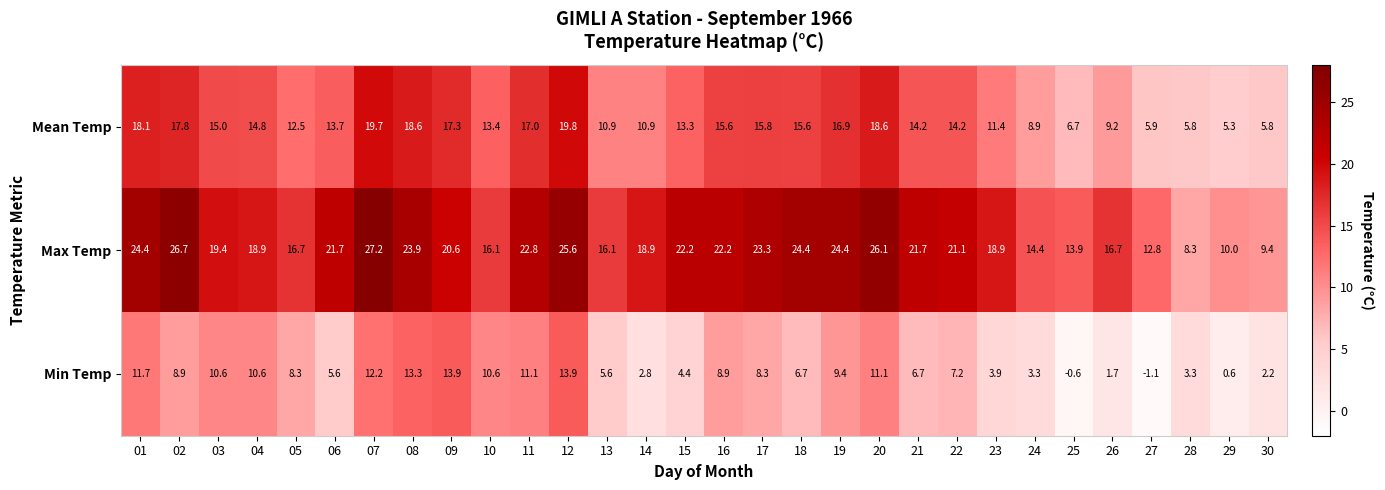

At 10, list the series in order from largest to smallest.

Max Temp, Mean Temp, Min Temp